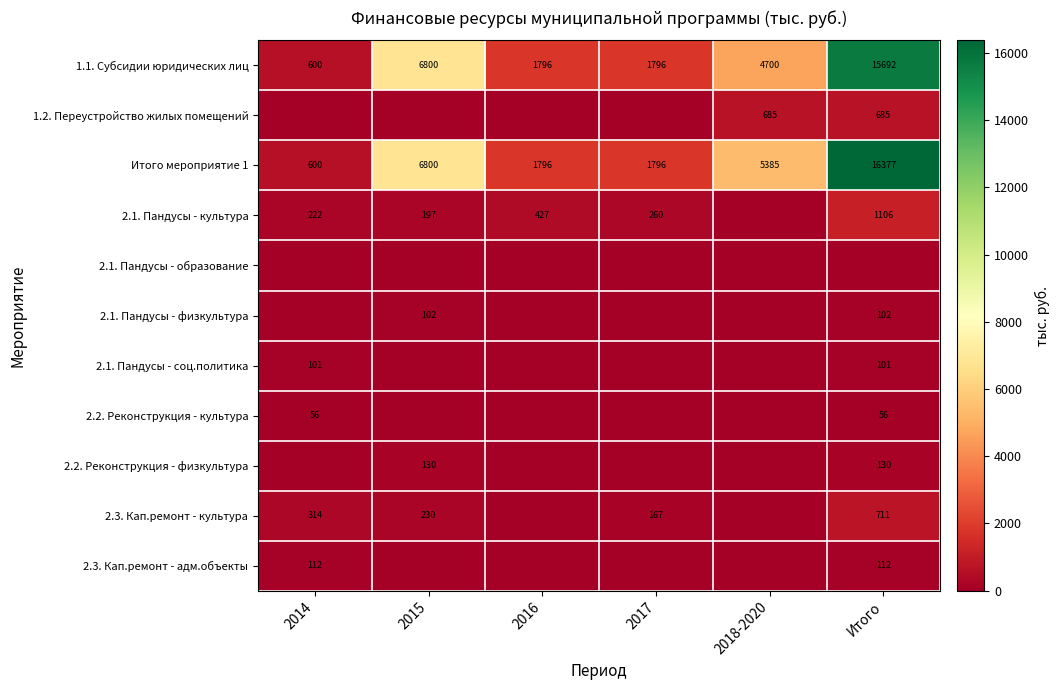

What is the sum of the 1.1. Субсидии юридических лиц values at 2018-2020 and Итого?

20392